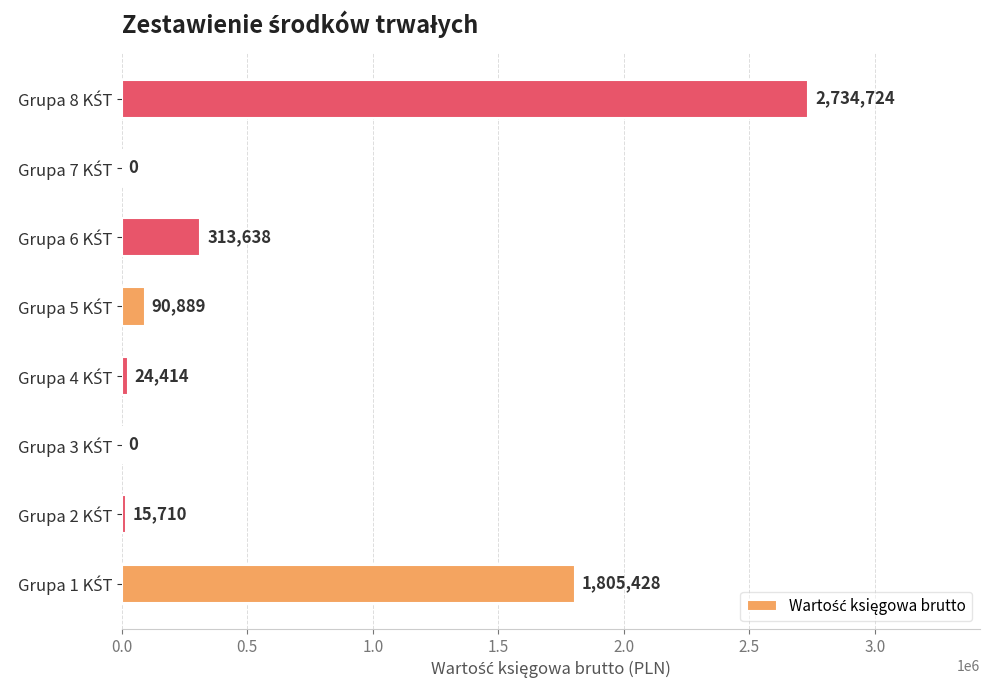

What is the maximum value shown in the chart?

2734724.0